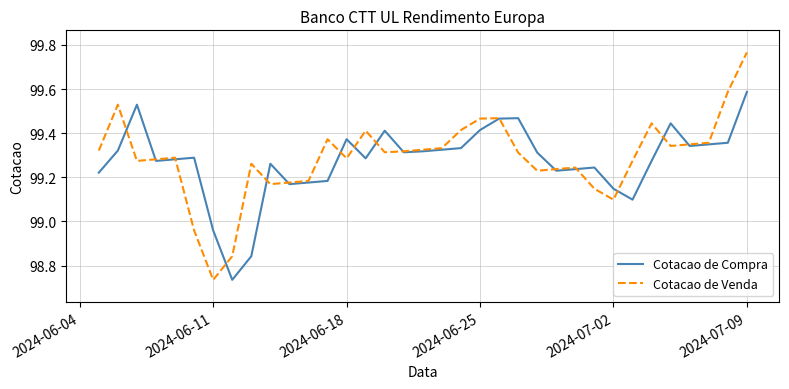

List the series in order of their peak value, highest first.

Cotacao de Venda, Cotacao de Compra